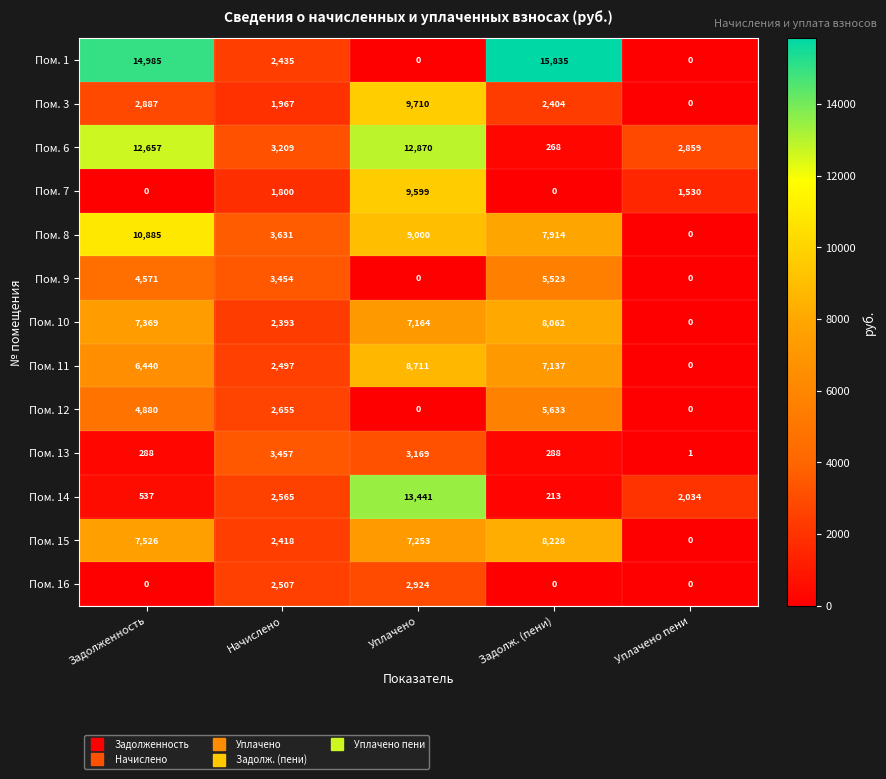

Count the number of data series in this chart.

13